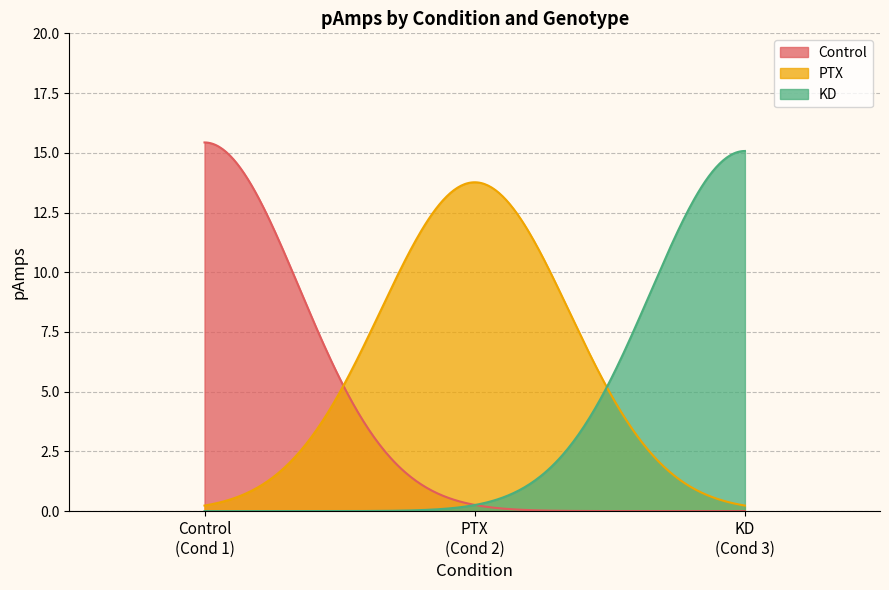

Which series has the largest total across all categories?

PTX